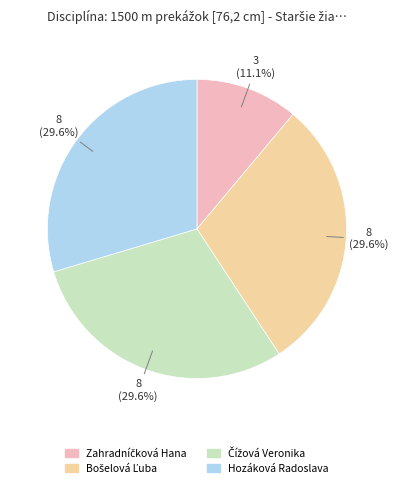

Does Hozáková Radoslava represent more than half of the total?

No